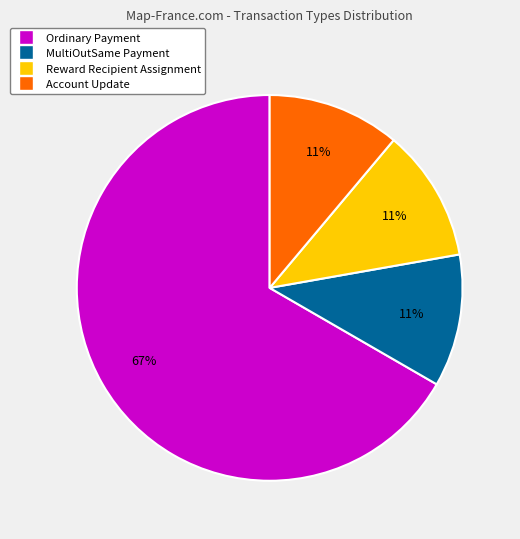

Does any single category account for the majority?

Yes